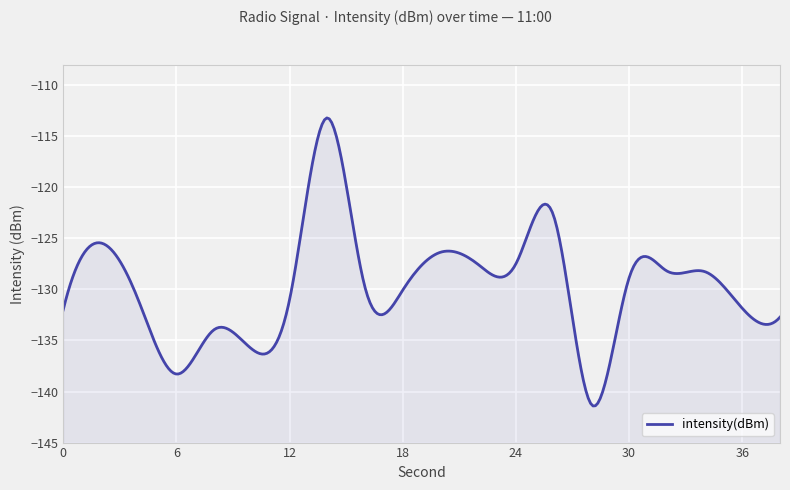

What is the average value?

-129.8